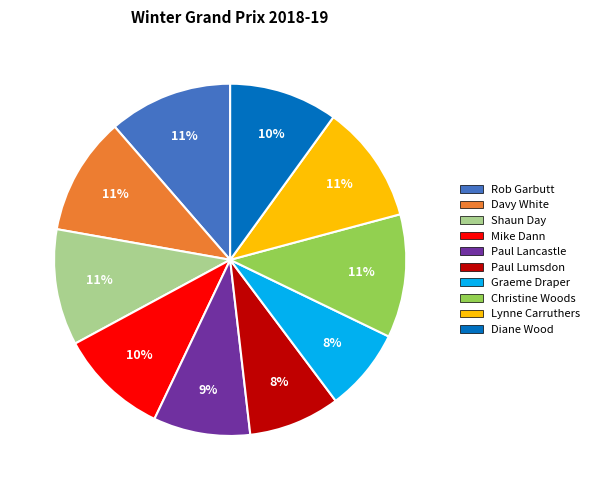

True or false: Davy White accounts for 1% of the total.

False